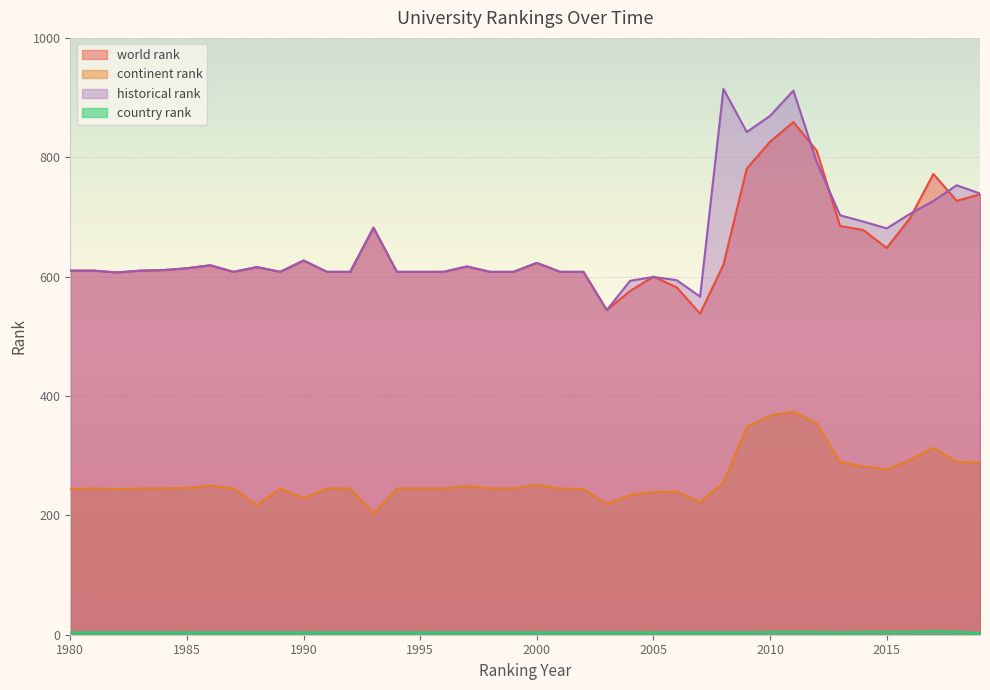

What is the total value across all series at 2005?

1442.5